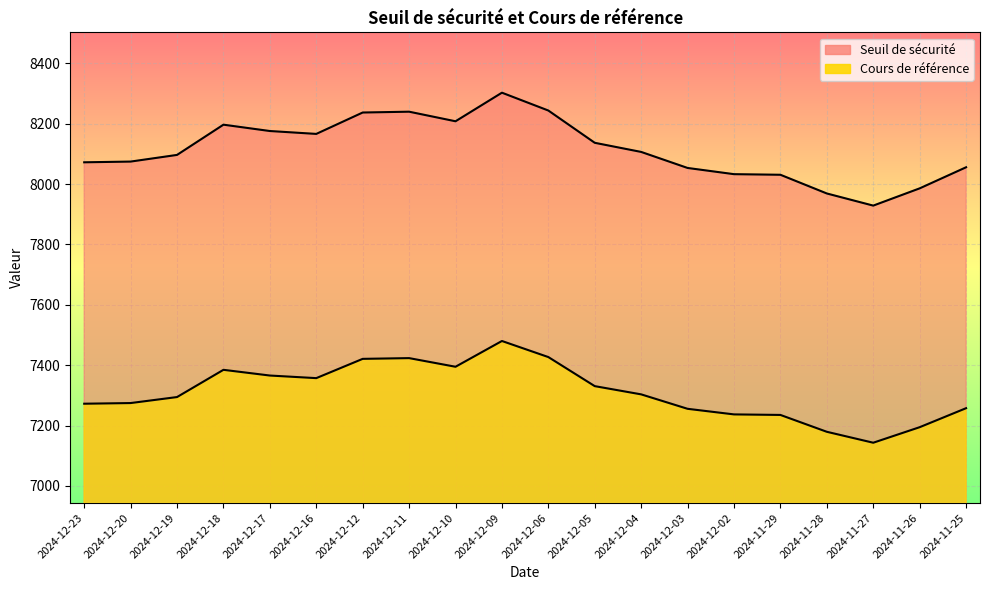

Where is Cours de référence nearest to the value 7311?

2024-12-04